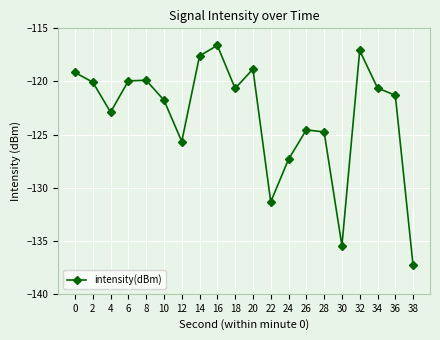

What is the value of the 4th point from the left?

-119.9